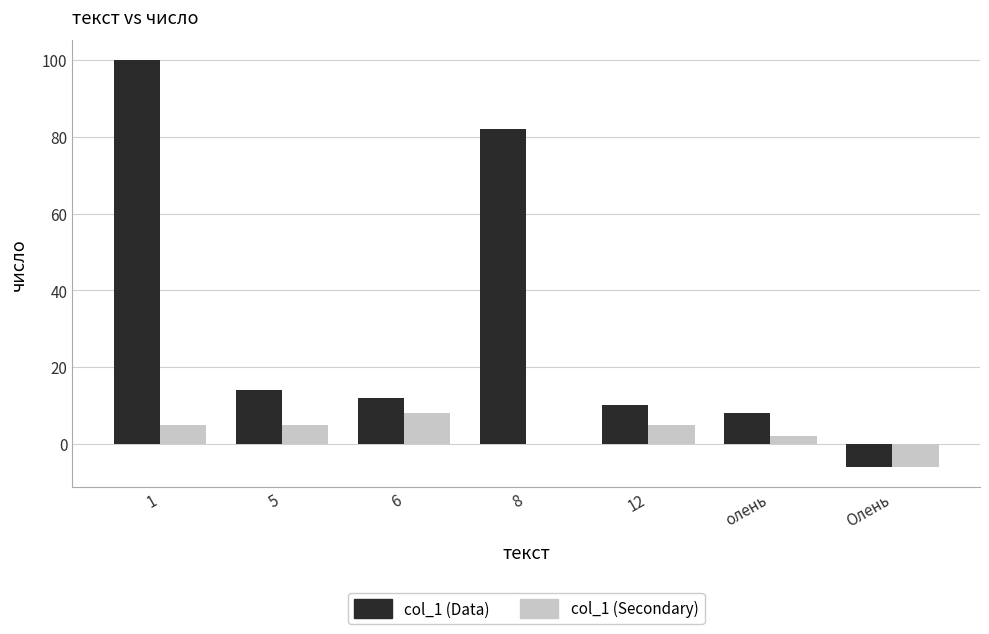

What is the greatest value displayed?

100